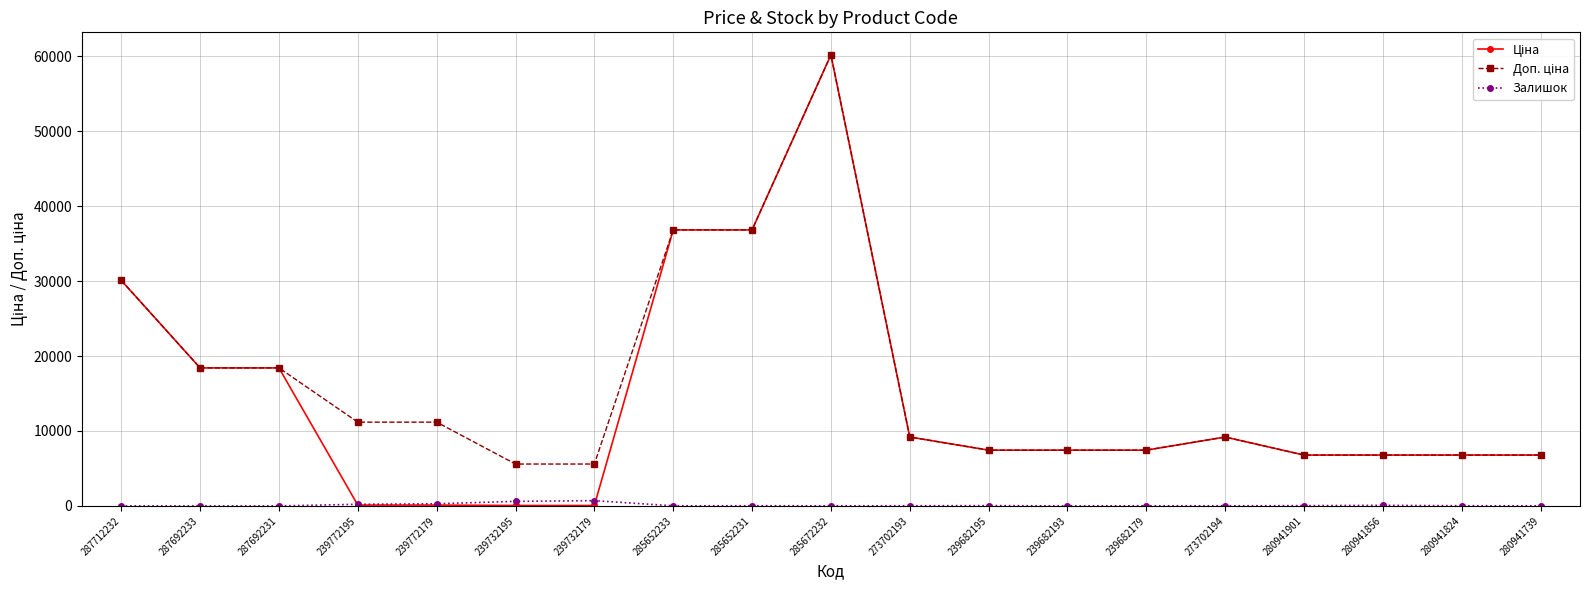

What is the total value across all series at 239682179?

14906.2